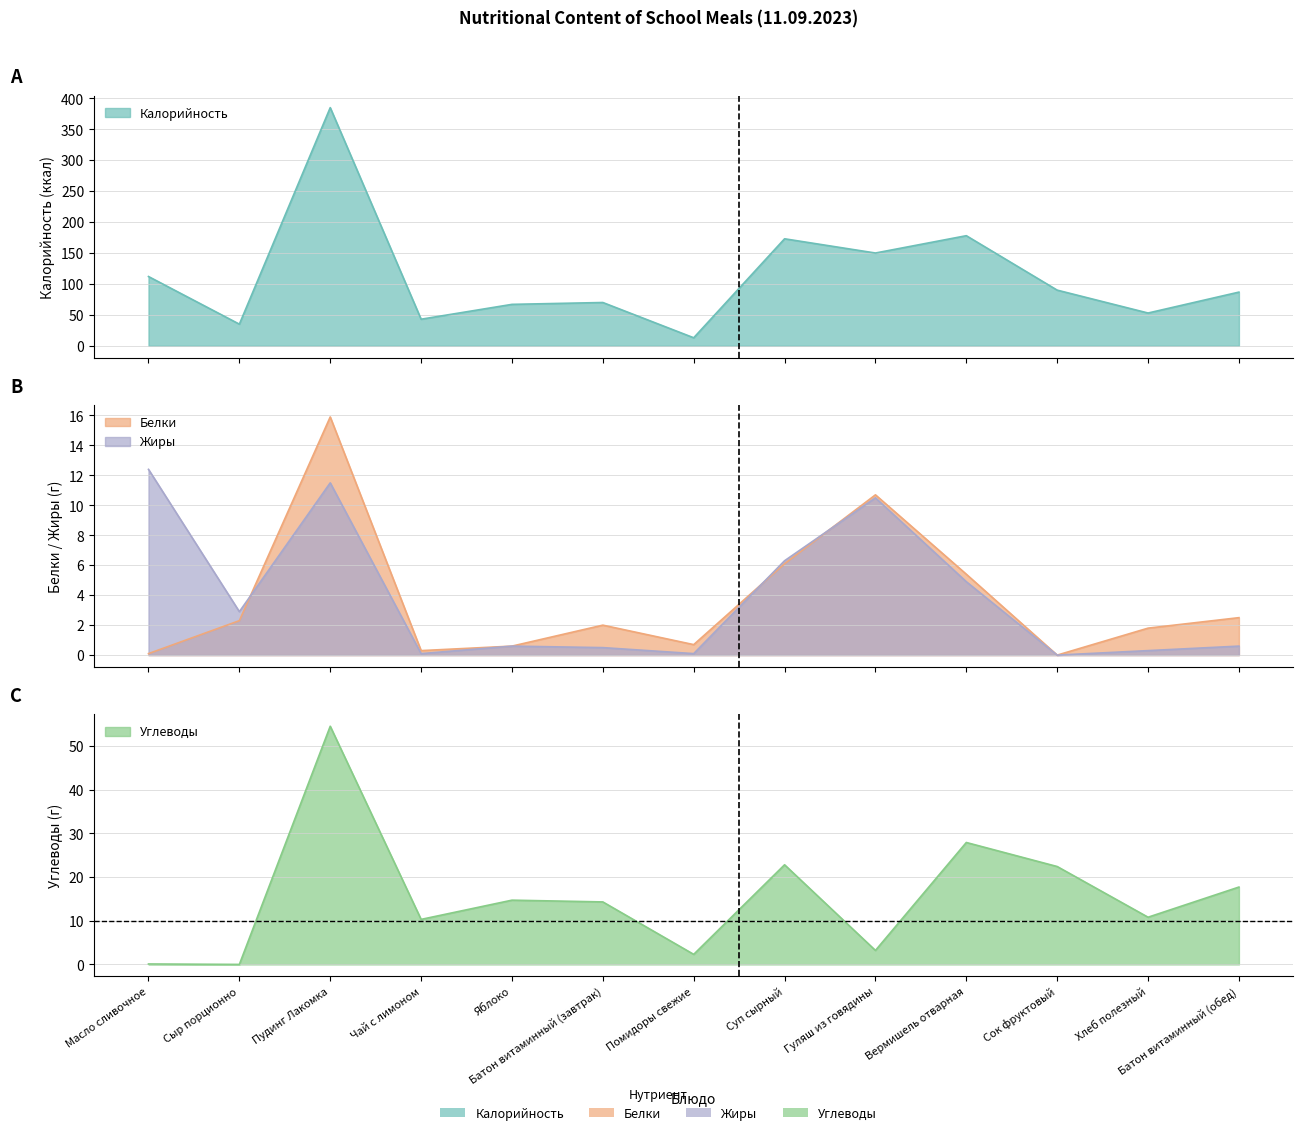

What is the total value across all series at Чай с лимоном?

53.7